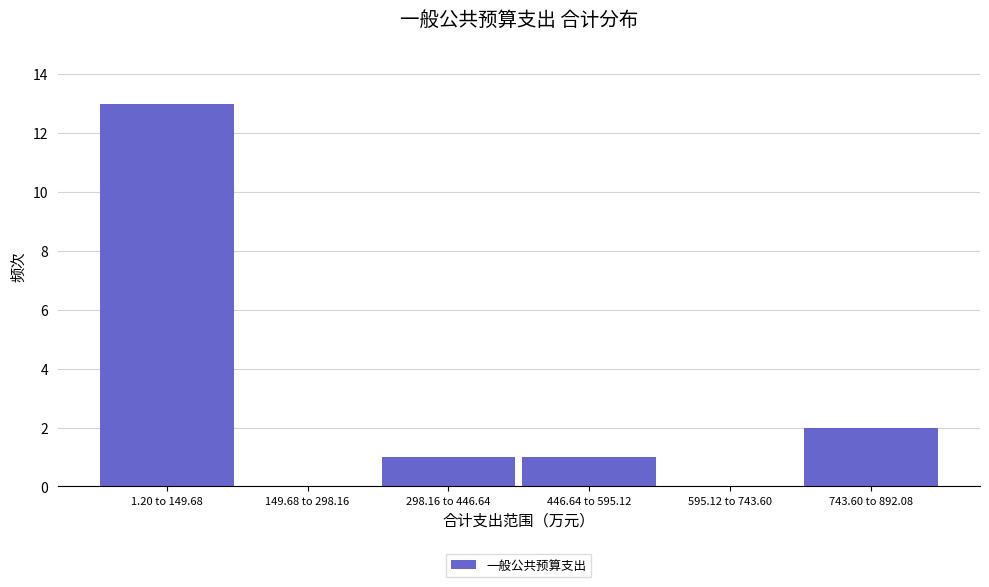

Reading left to right, transcribe all the data shown in this chart.

1.20 to 149.68=13	149.68 to 298.16=0	298.16 to 446.64=1	446.64 to 595.12=1	595.12 to 743.60=0	743.60 to 892.08=2